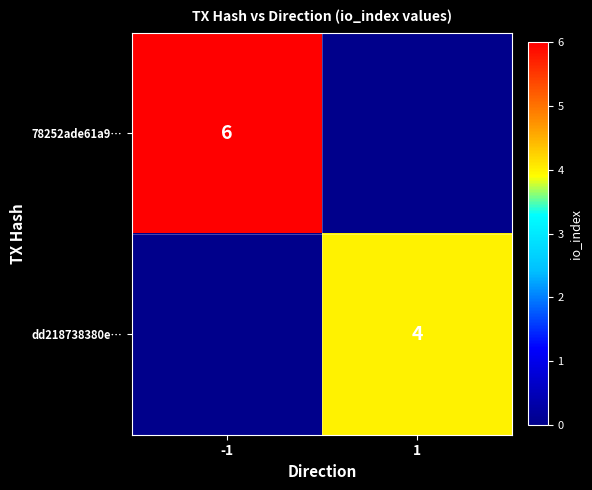

True or false: 78252ade61a9… has a value of 6 at -1.

True